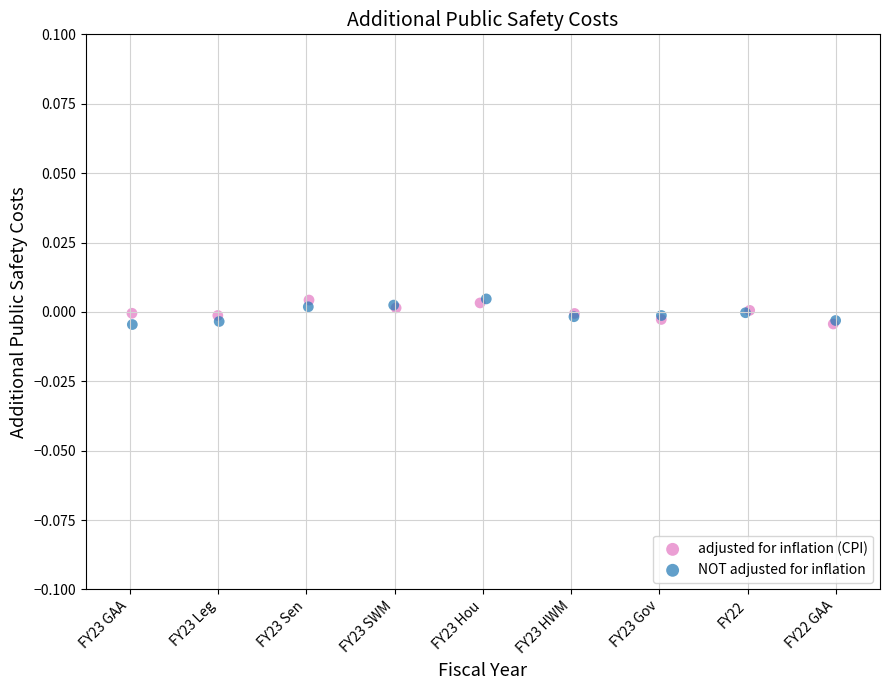

What are all the series names shown in the legend?

adjusted for inflation (CPI), NOT adjusted for inflation